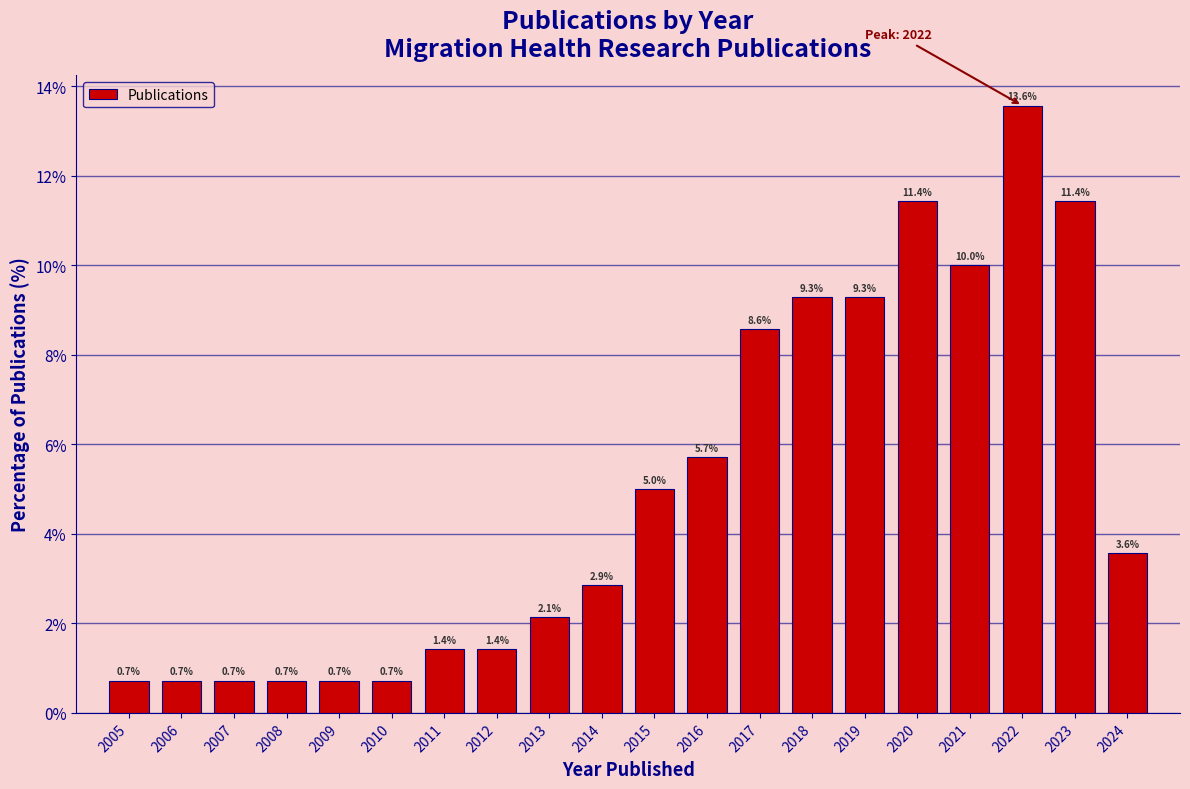

Reading left to right, list all the values displayed in this chart.

2005=0.7	2006=0.7	2007=0.7	2008=0.7	2009=0.7	2010=0.7	2011=1.4	2012=1.4	2013=2.1	2014=2.9	2015=5.0	2016=5.7	2017=8.6	2018=9.3	2019=9.3	2020=11.4	2021=10.0	2022=13.6	2023=11.4	2024=3.6